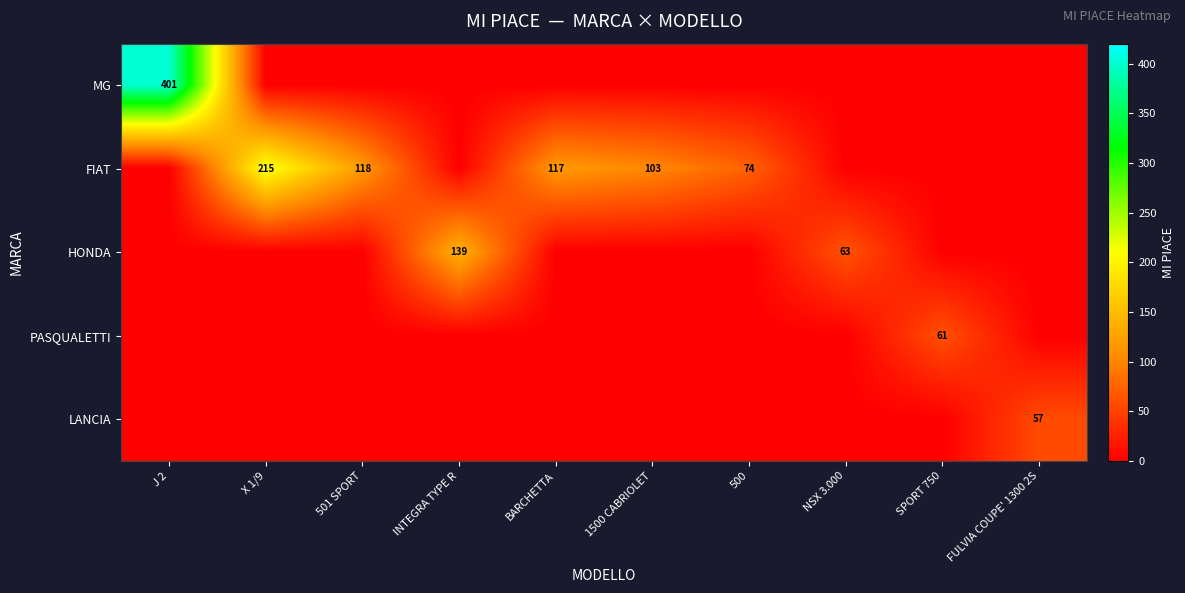

How many data points in PASQUALETTI are above 0?

1